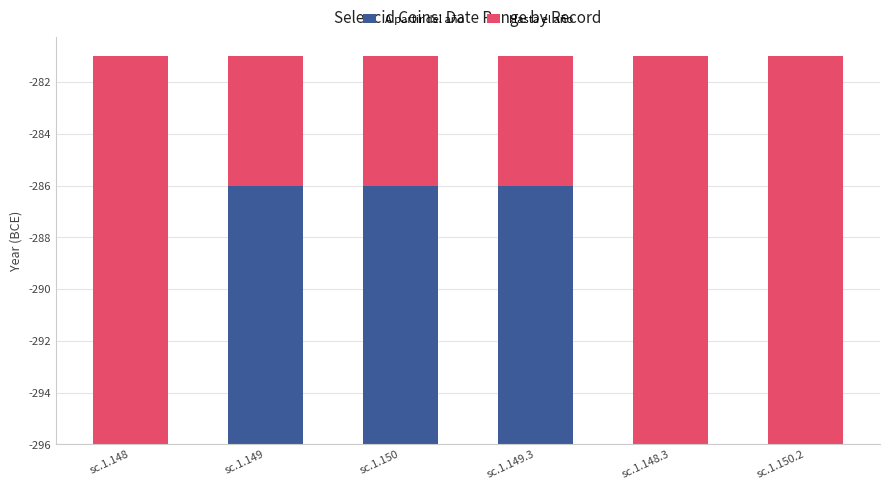

What is the difference between the A partir del año values at sc.1.148.3 and sc.1.149?

10